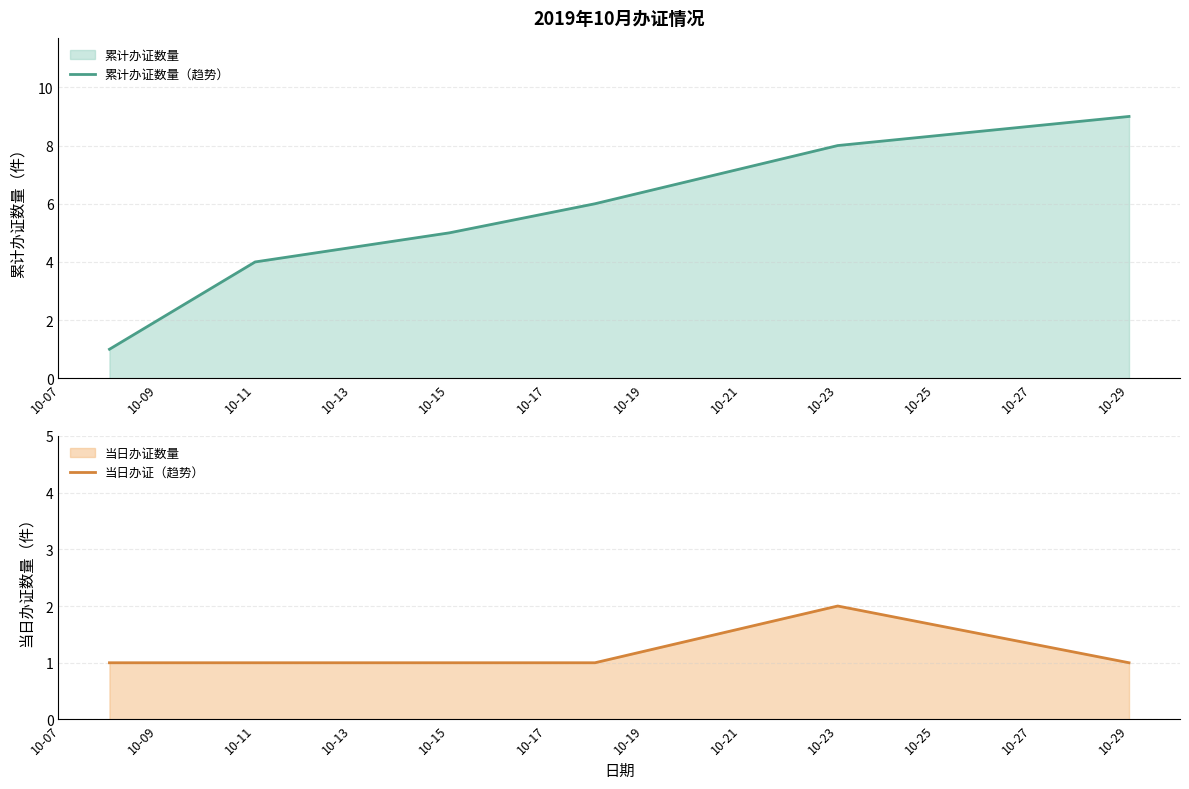

Which series has the largest range (max minus min)?

累计办证数量（趋势）